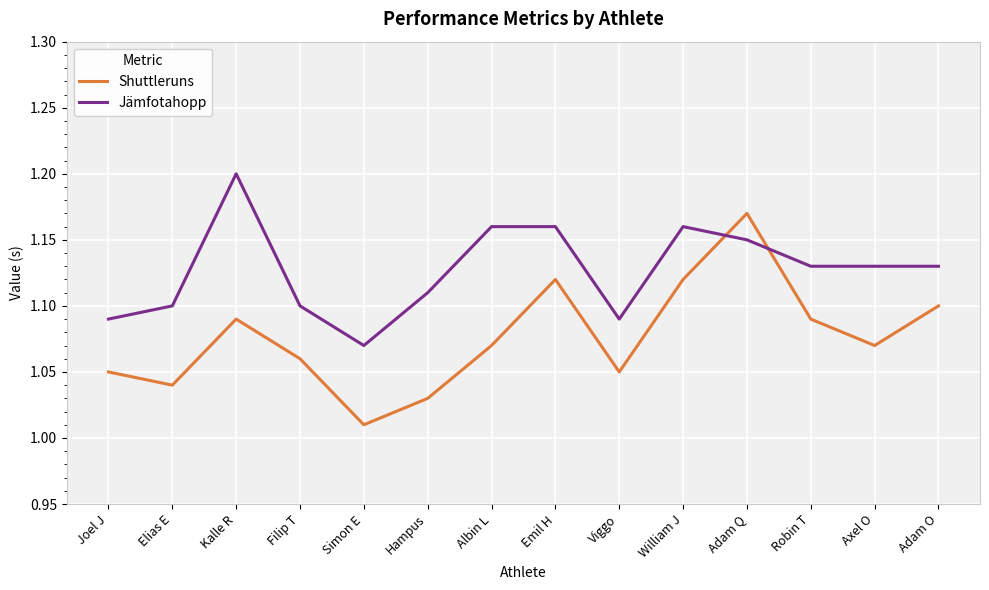

True or false: Shuttleruns and Jämfotahopp cross at least once.

True